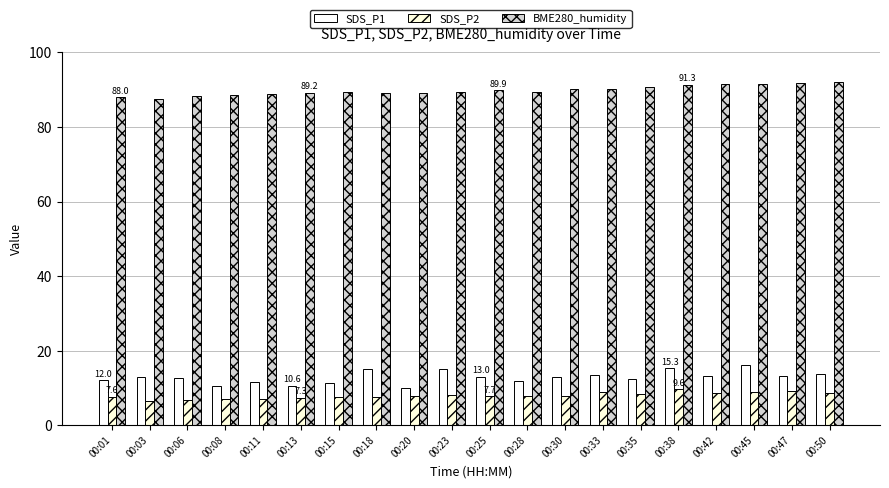

What is the smallest value displayed?

6.5